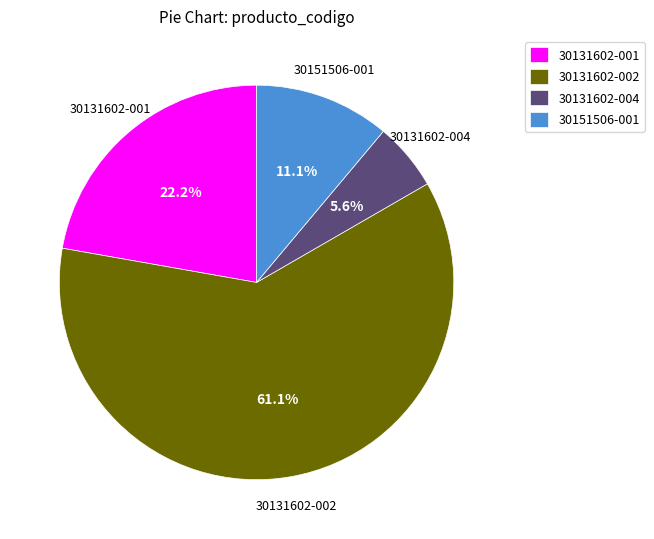

The 30131602-004 slice represents 6% of the pie. True or false?

True